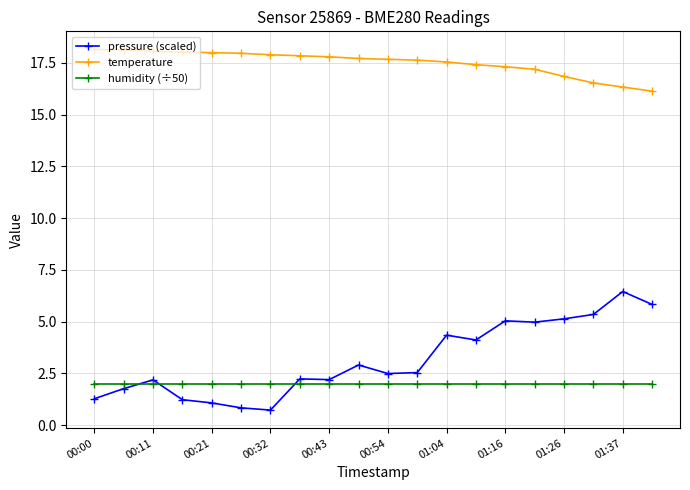

Which series has the largest total across all categories?

temperature